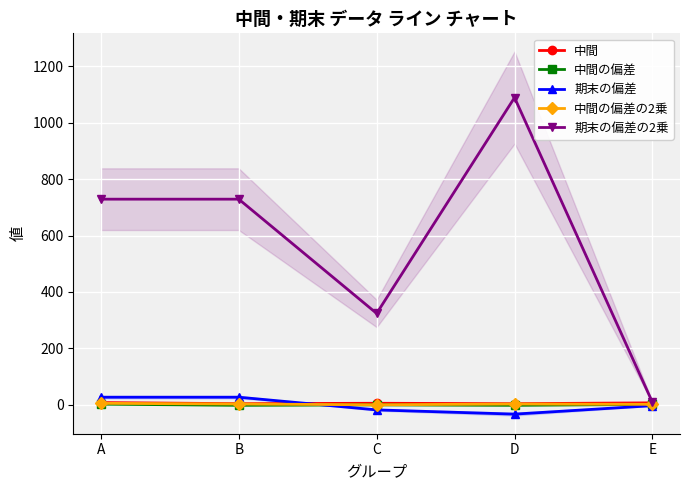

Reading left to right, what are all the values shown in this chart?

中間: 8.0	4.0	5.5	4.0	7.0
中間の偏差: 2.3	-1.7	-0.2	-1.7	1.3
期末の偏差: 27.0	27.0	-18.0	-33.0	-3.0
中間の偏差の2乗: 5.3	2.9	0.0	2.9	1.7
期末の偏差の2乗: 729.0	729.0	324.0	1089.0	9.0